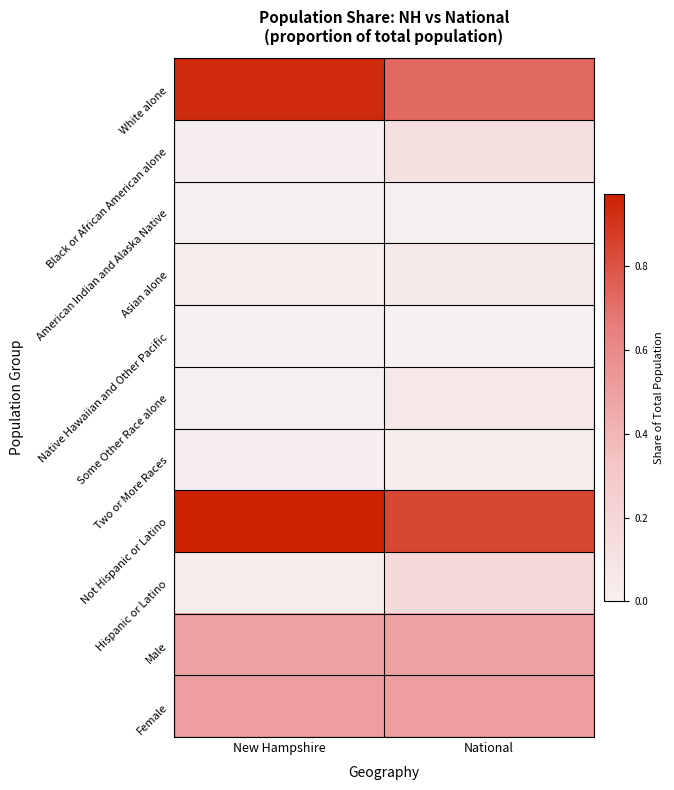

Which series changed the most between New Hampshire and National?

White alone